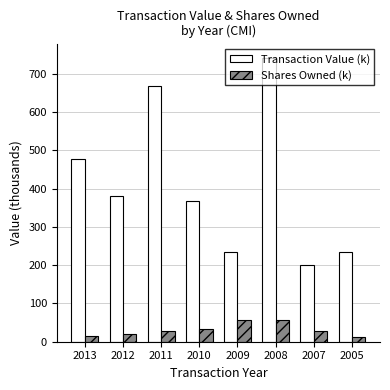

Between 2009 and 2005, which series saw the biggest shift?

Shares Owned (k)